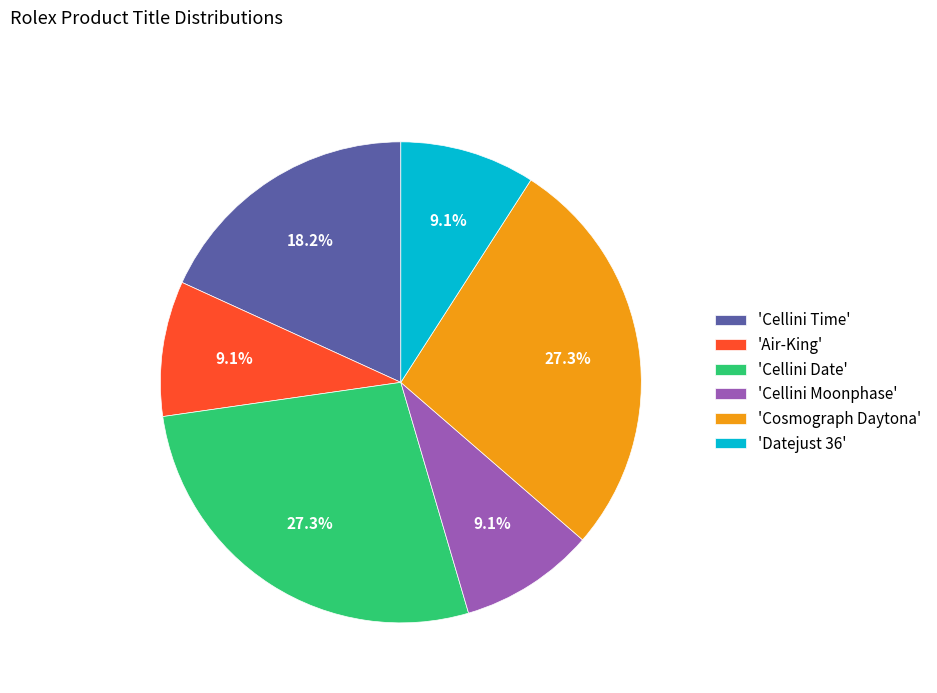

What percentage do 'Cellini Time' and 'Datejust 36' together represent?

27.3%